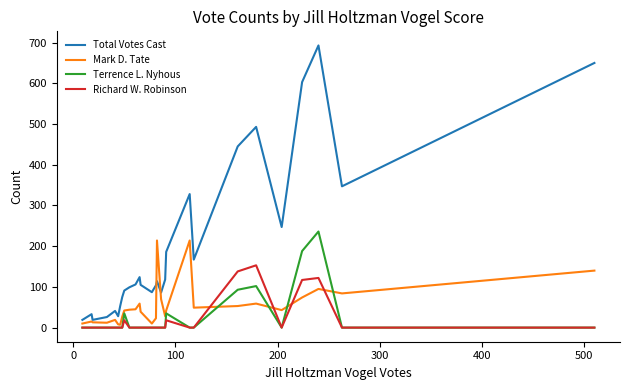

True or false: Mark D. Tate has more than 2 interior local peaks.

True